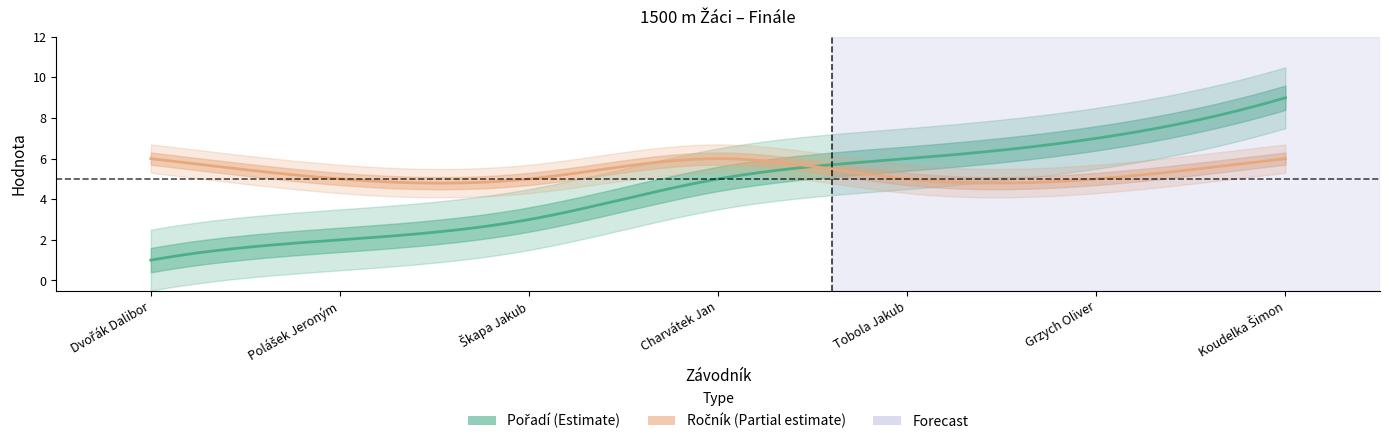

What is the difference between the second highest and minimum values in the Pořadí series?

6